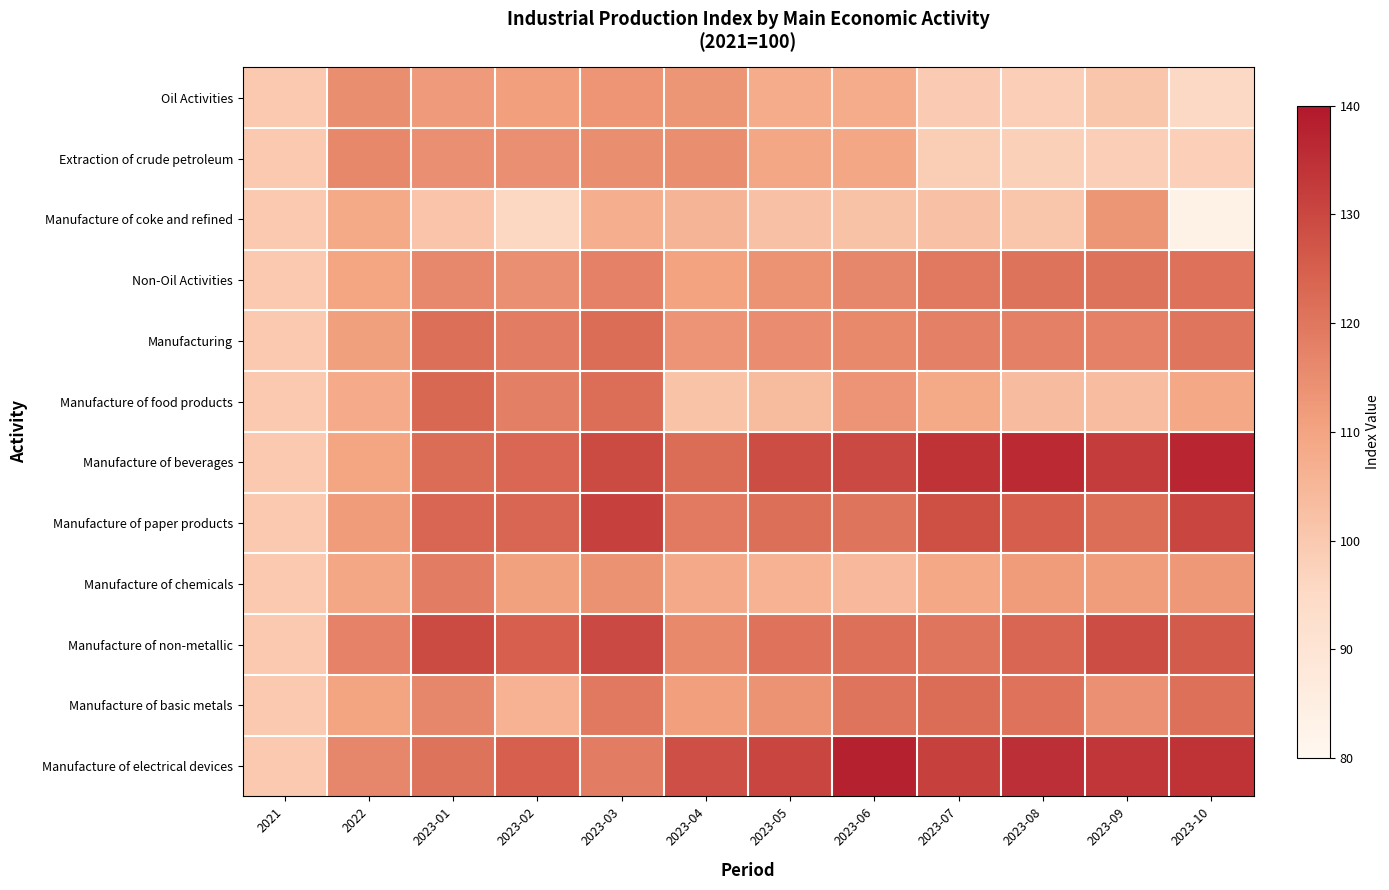

Reading right to left, list all the values displayed in this chart.

Oil Activities: 2023-10=95.4	2023-09=101.1	2023-08=98.4	2023-07=99.5	2023-06=107.9	2023-05=108.0	2023-04=113.1	2023-03=113.4	2023-02=111.3	2023-01=112.2	2022=114.8	2021=100.0
Extraction of crude petroleum: 2023-10=98.1	2023-09=98.4	2023-08=97.8	2023-07=98.9	2023-06=109.2	2023-05=109.2	2023-04=114.7	2023-03=114.8	2023-02=114.6	2023-01=114.7	2022=116.1	2021=100.0
Manufacture of coke and refined: 2023-10=83.1	2023-09=113.1	2023-08=100.9	2023-07=102.5	2023-06=102.0	2023-05=102.4	2023-04=105.6	2023-03=107.4	2023-02=96.0	2023-01=101.2	2022=108.7	2021=100.0
Non-Oil Activities: 2023-10=121.0	2023-09=120.6	2023-08=120.6	2023-07=119.5	2023-06=116.6	2023-05=113.8	2023-04=110.5	2023-03=117.6	2023-02=114.6	2023-01=116.5	2022=110.0	2021=100.0
Manufacturing: 2023-10=120.2	2023-09=117.7	2023-08=117.9	2023-07=117.7	2023-06=116.0	2023-05=115.3	2023-04=113.7	2023-03=122.4	2023-02=118.8	2023-01=121.6	2022=111.0	2021=100.0
Manufacture of food products: 2023-10=108.9	2023-09=103.1	2023-08=103.6	2023-07=108.8	2023-06=113.6	2023-05=103.9	2023-04=101.7	2023-03=121.8	2023-02=118.2	2023-01=123.0	2022=108.1	2021=100.0
Manufacture of beverages: 2023-10=136.9	2023-09=132.2	2023-08=136.2	2023-07=134.2	2023-06=129.5	2023-05=128.9	2023-04=122.2	2023-03=129.1	2023-02=123.2	2023-01=122.2	2022=109.5	2021=100.0
Manufacture of paper products: 2023-10=130.2	2023-09=121.9	2023-08=125.1	2023-07=128.1	2023-06=120.4	2023-05=121.5	2023-04=119.2	2023-03=131.2	2023-02=123.6	2023-01=123.5	2022=111.8	2021=100.0
Manufacture of chemicals: 2023-10=112.6	2023-09=111.6	2023-08=111.8	2023-07=109.0	2023-06=104.5	2023-05=106.3	2023-04=108.4	2023-03=114.2	2023-02=110.9	2023-01=118.7	2022=109.4	2021=100.0
Manufacture of non-metallic: 2023-10=125.8	2023-09=128.9	2023-08=123.6	2023-07=120.2	2023-06=121.5	2023-05=120.8	2023-04=116.1	2023-03=129.6	2023-02=124.9	2023-01=129.1	2022=117.3	2021=100.0
Manufacture of basic metals: 2023-10=121.3	2023-09=114.3	2023-08=120.8	2023-07=122.1	2023-06=120.4	2023-05=113.8	2023-04=111.3	2023-03=119.6	2023-02=106.3	2023-01=116.6	2022=110.1	2021=100.0
Manufacture of electrical devices: 2023-10=134.2	2023-09=133.7	2023-08=135.0	2023-07=131.5	2023-06=138.1	2023-05=130.2	2023-04=128.3	2023-03=118.5	2023-02=124.9	2023-01=120.6	2022=116.6	2021=100.0